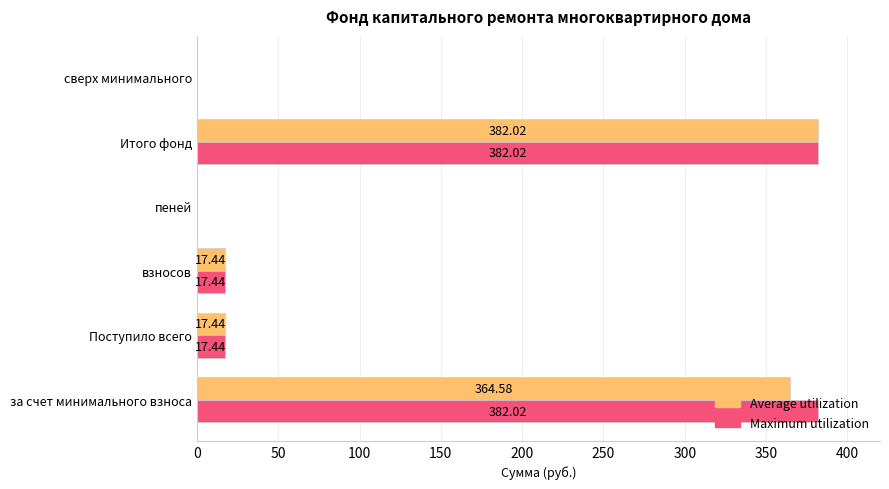

What is the total value across all series at Поступило всего?

34.9